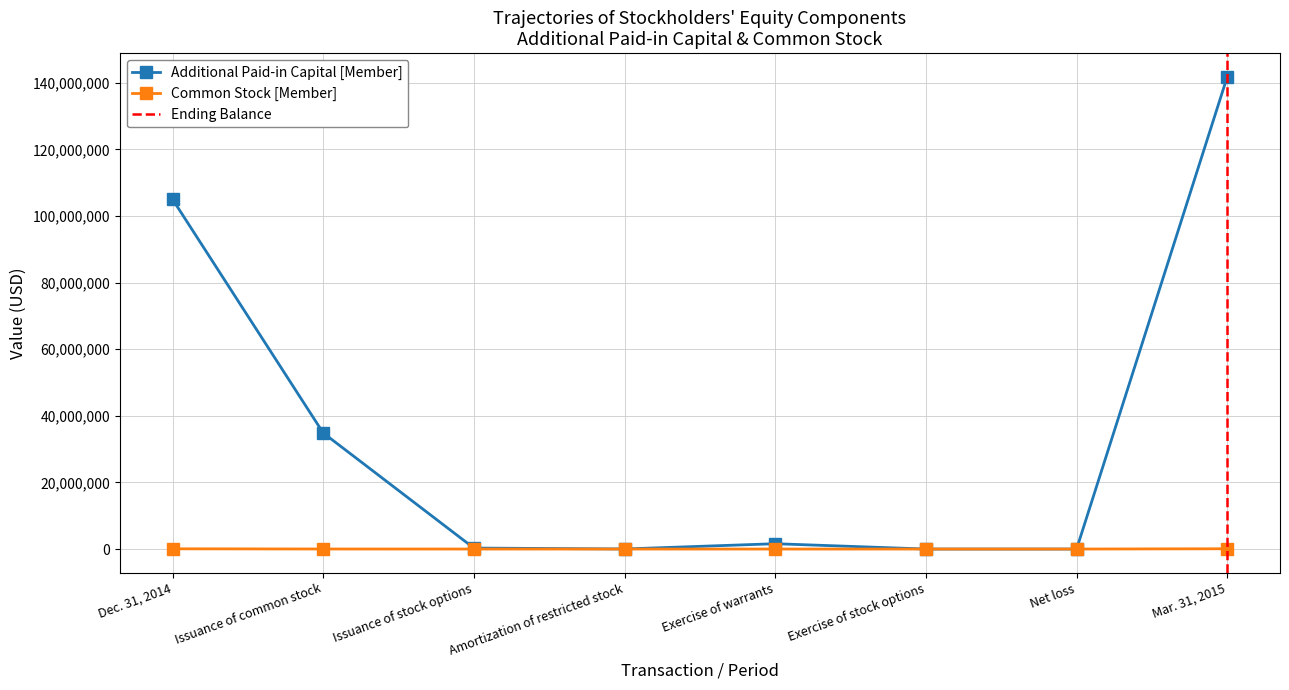

Is this an area chart (filled region under the line)?

No